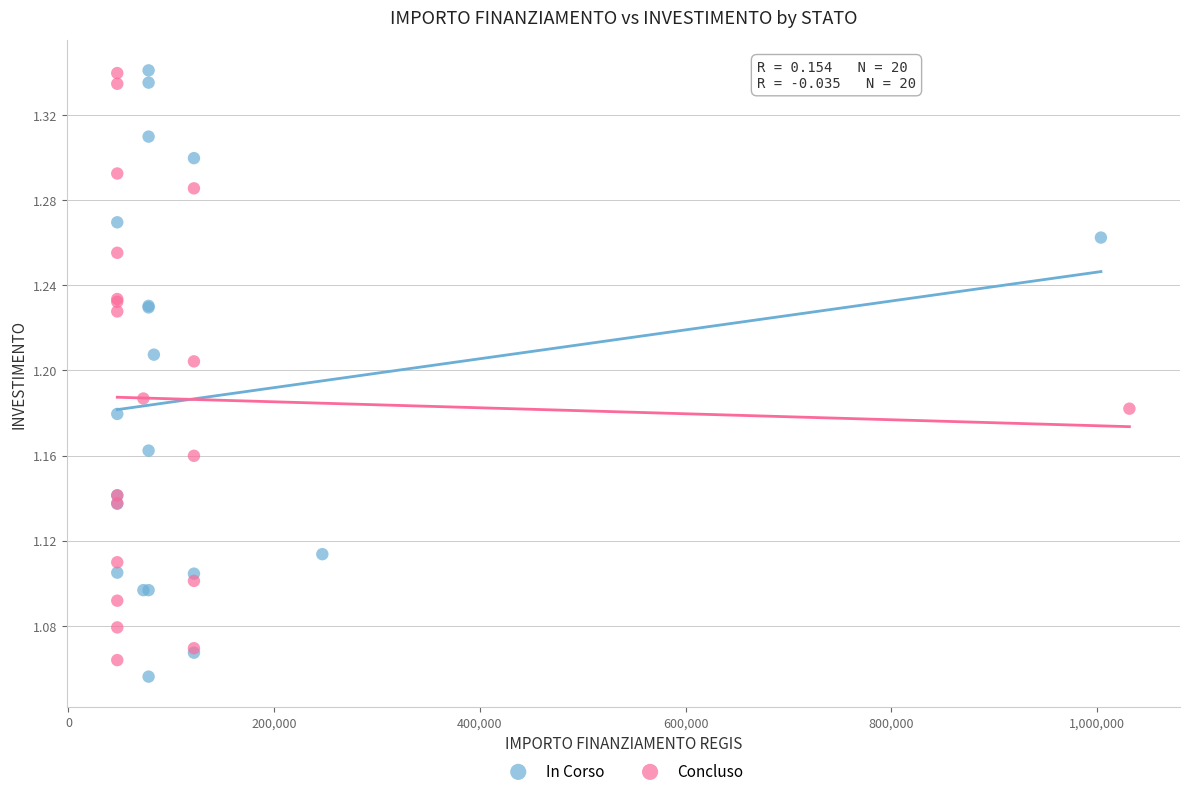

Which series contains the lowest Y value?

In Corso